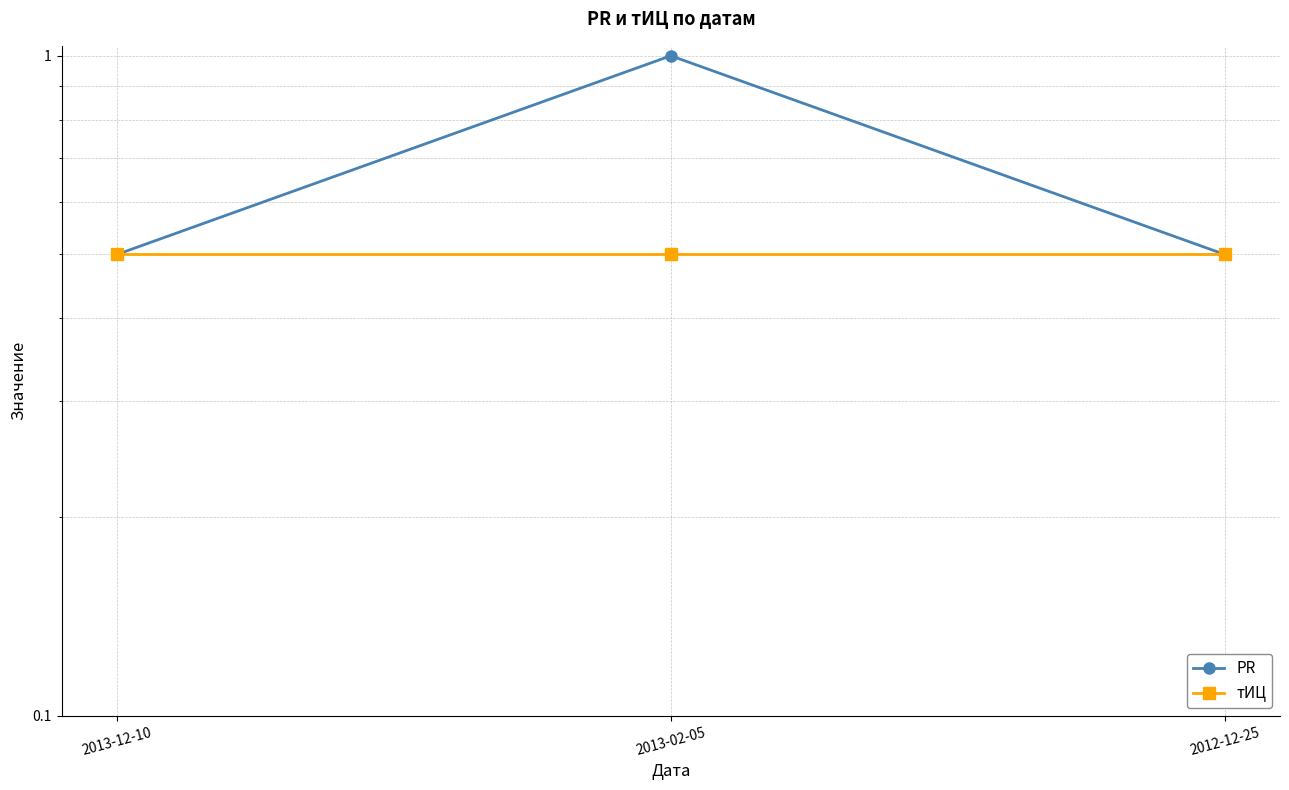

The тИЦ series shows 0.7 at 2013-12-10. True or false?

False